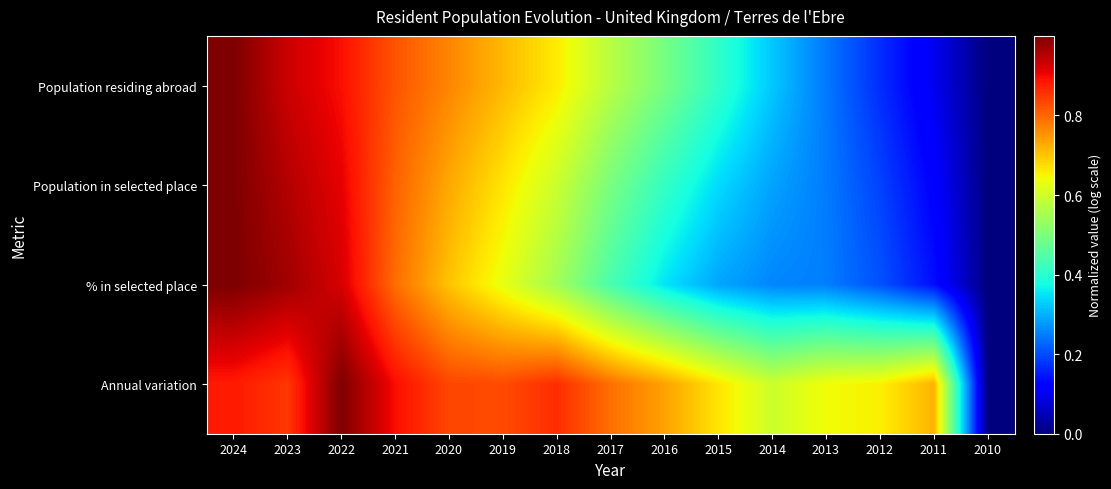

How many distinct data groups are displayed?

4